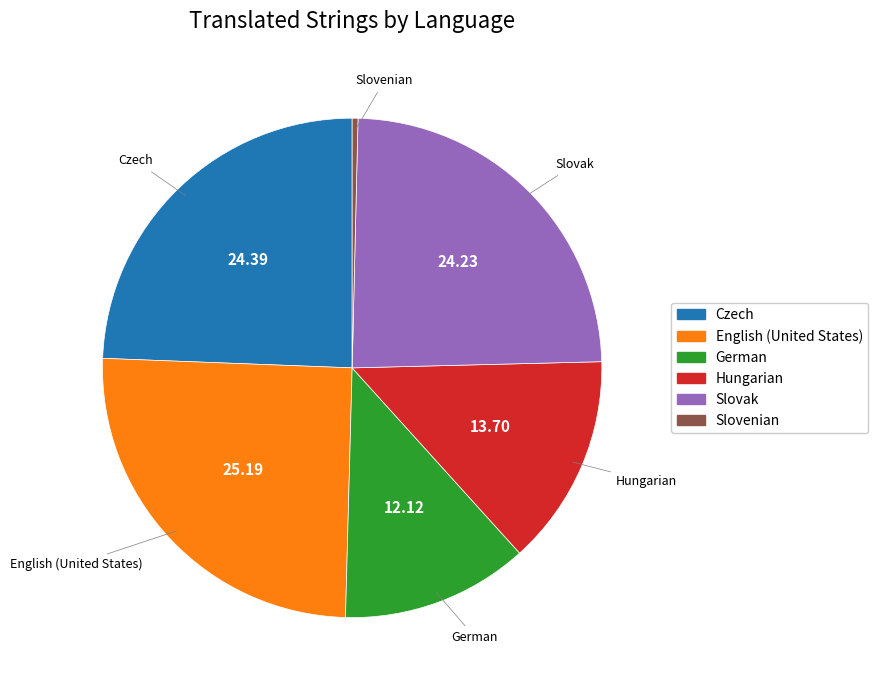

Combined, do Slovak and German account for over 50%?

No